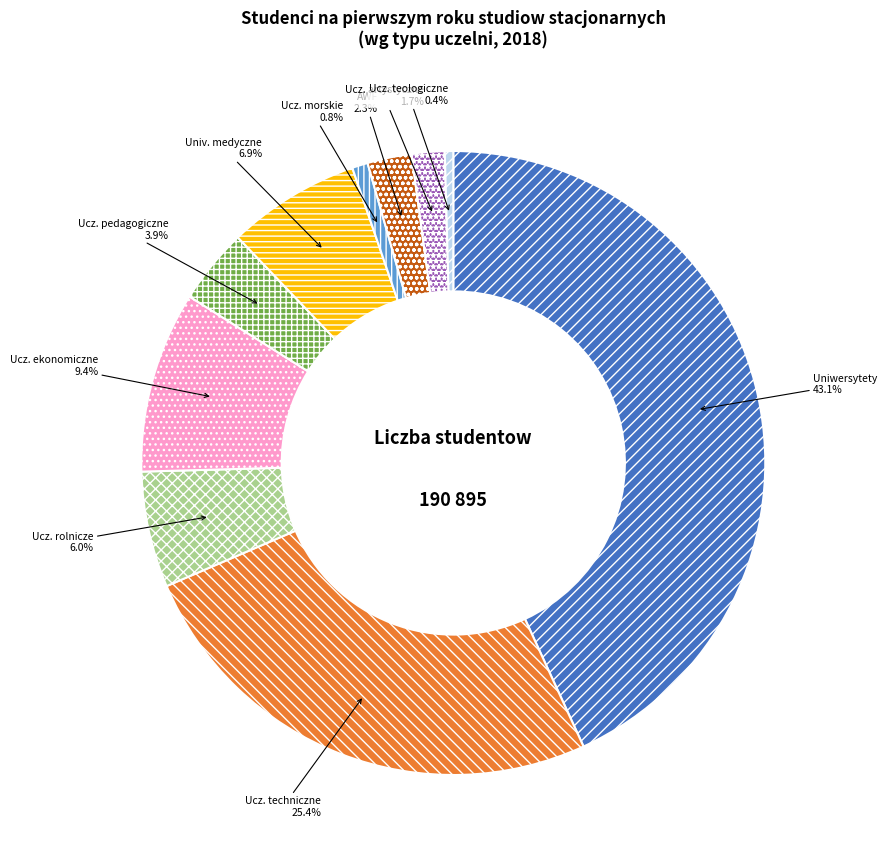

Does any single category account for the majority?

No